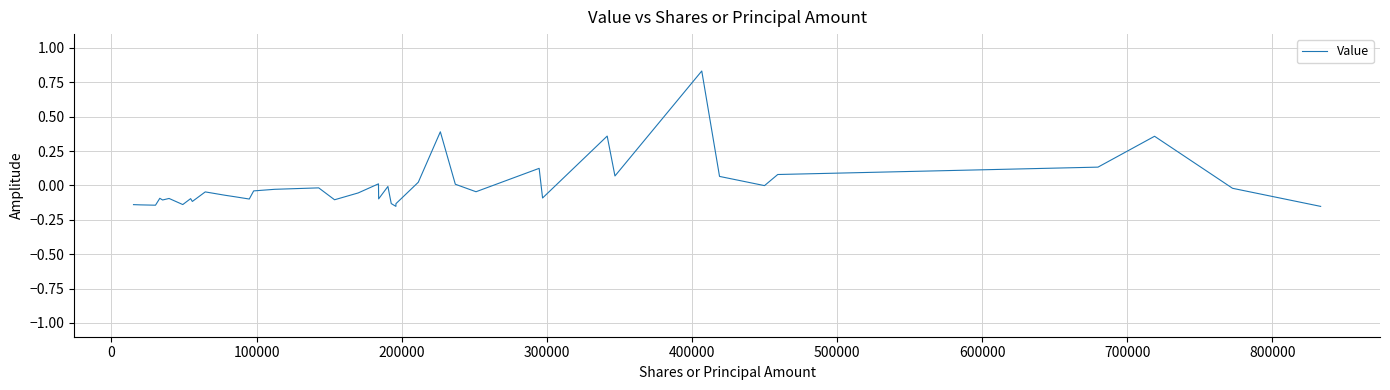

What is the difference between the maximum and minimum values?

1.0